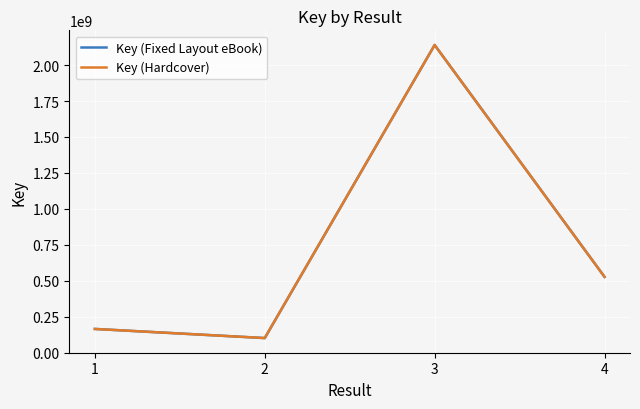

At 3, list the series in order from smallest to largest.

Key (Fixed Layout eBook), Key (Hardcover)